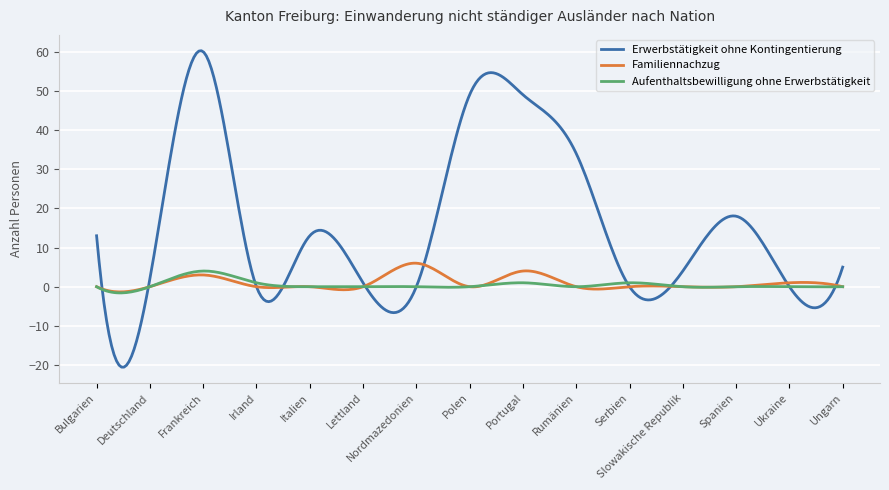

What is the maximum value for Familiennachzug?

6.0